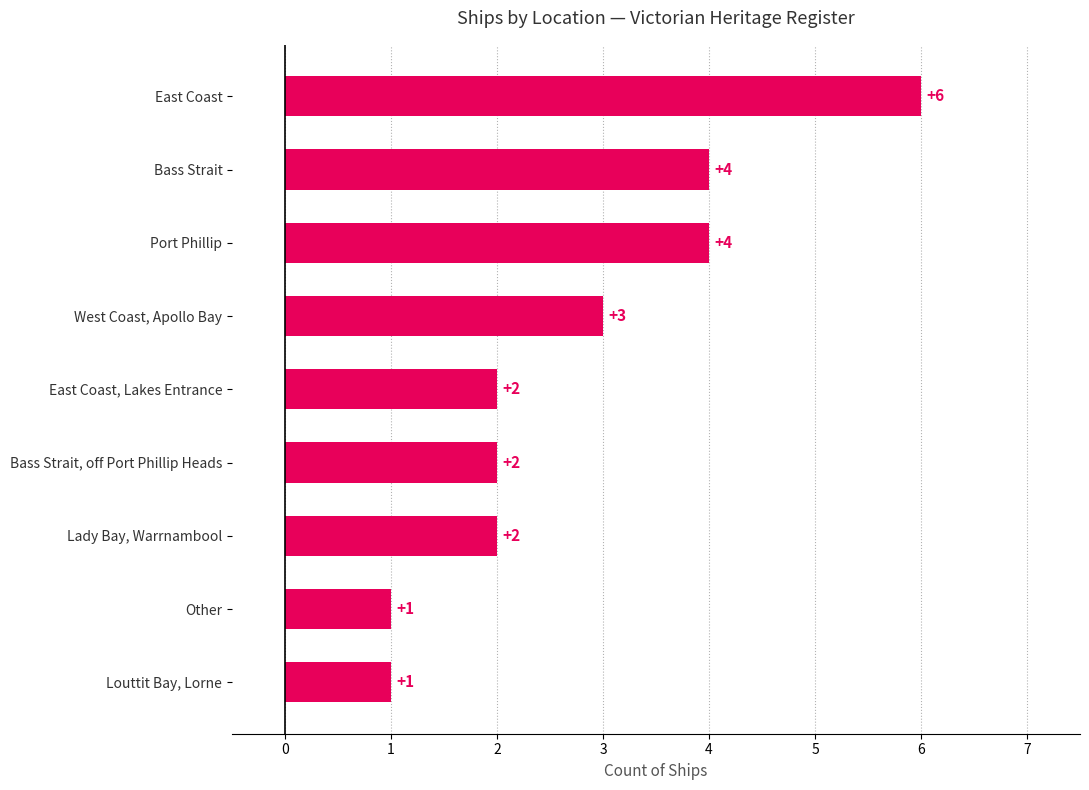

At which label is the value closest to 3?

West Coast, Apollo Bay